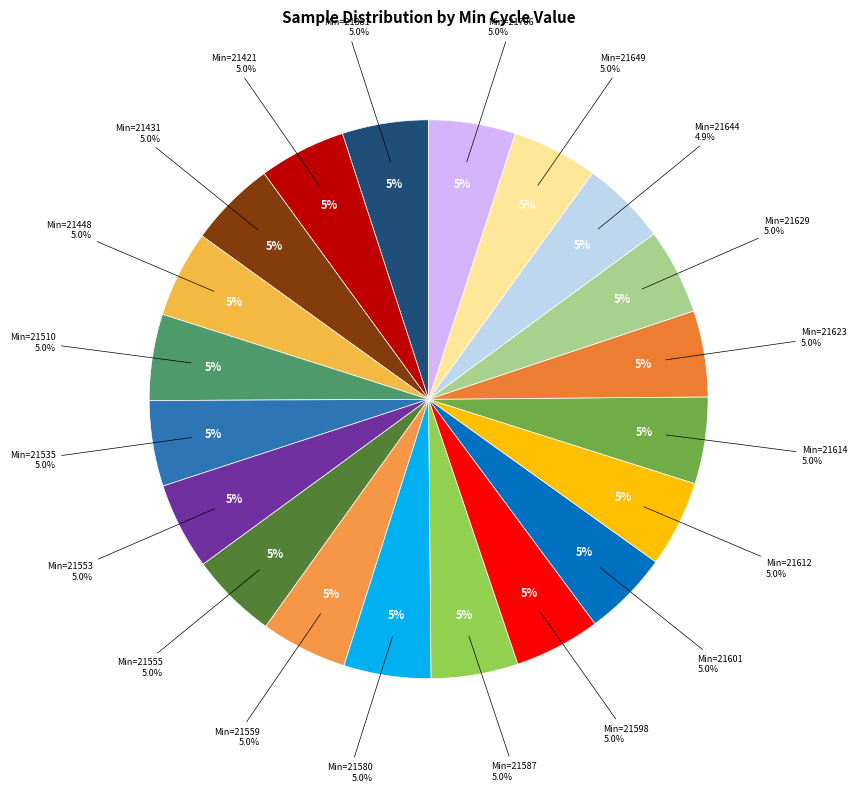

What percentage is the 21649 slice, to the nearest percent?

5%